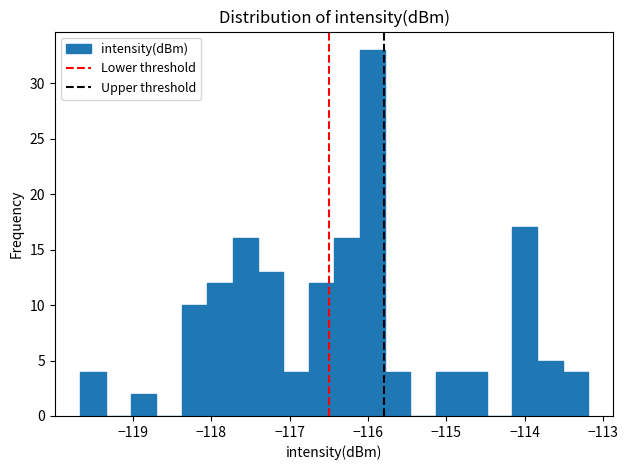

Read against the x-axis, roughly where is the centre of the tallest bar?

-115.9